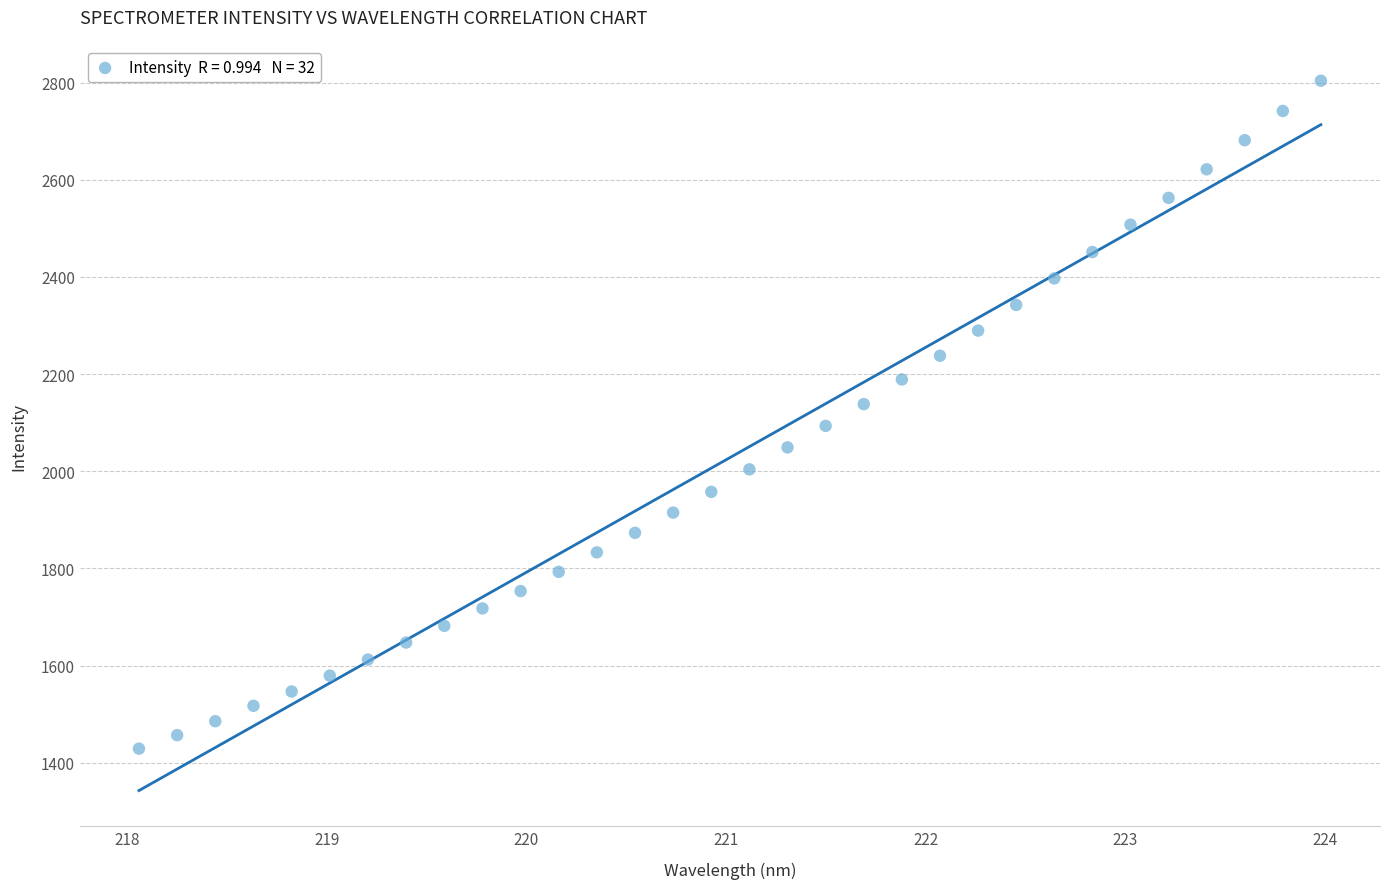

What is the range of Y values (max minus min)?

1375.1